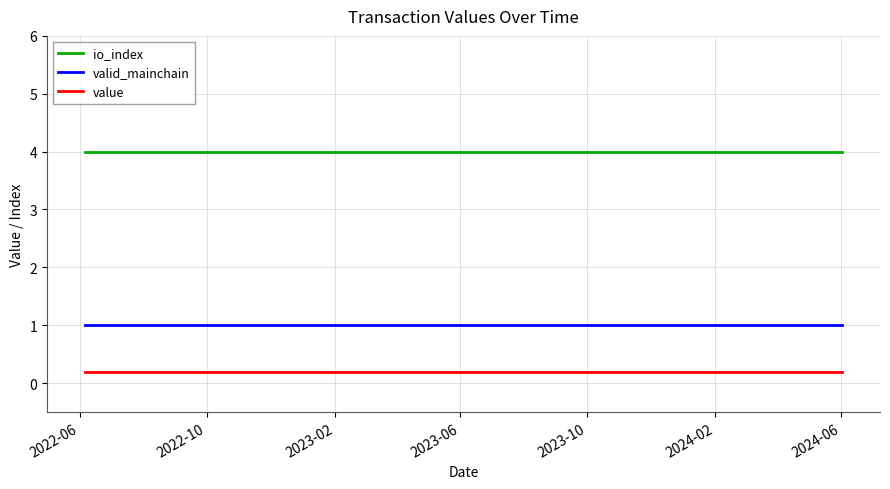

What is the greatest value displayed?

4.0